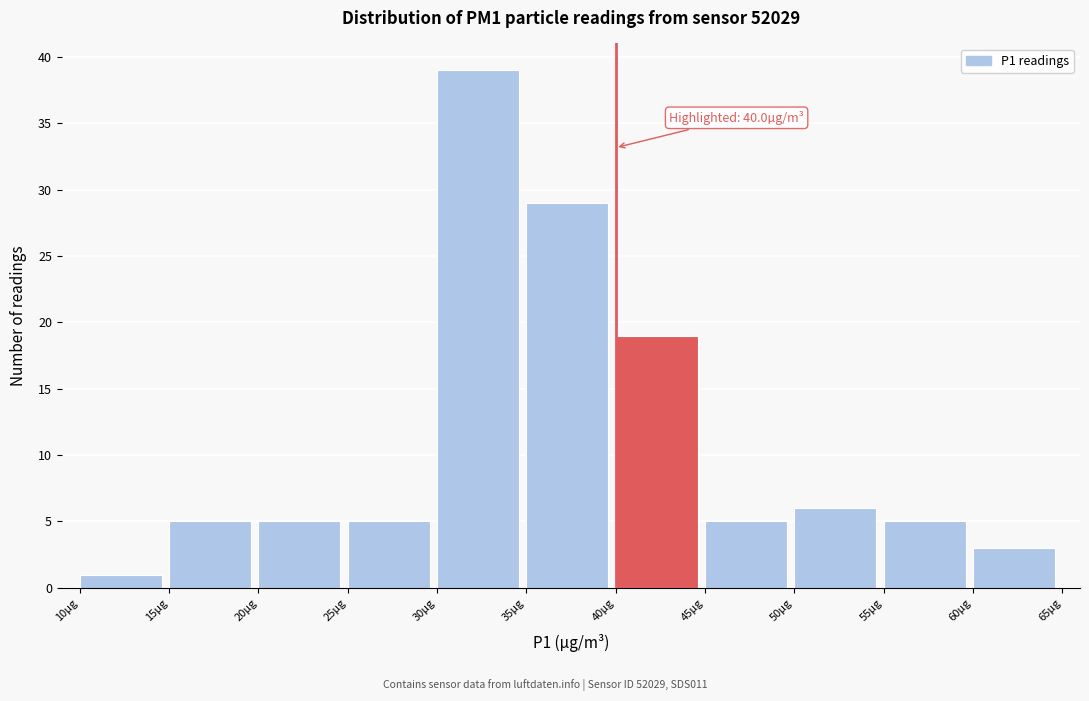

Over which range of the x-axis is the bar tallest?

30 to 35